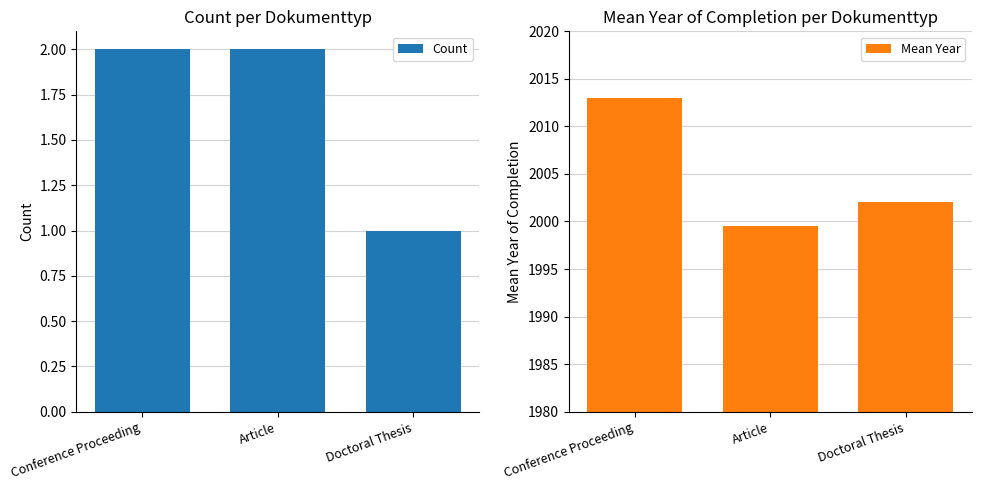

What is the value of the Count bar at the 2nd from the left?

2